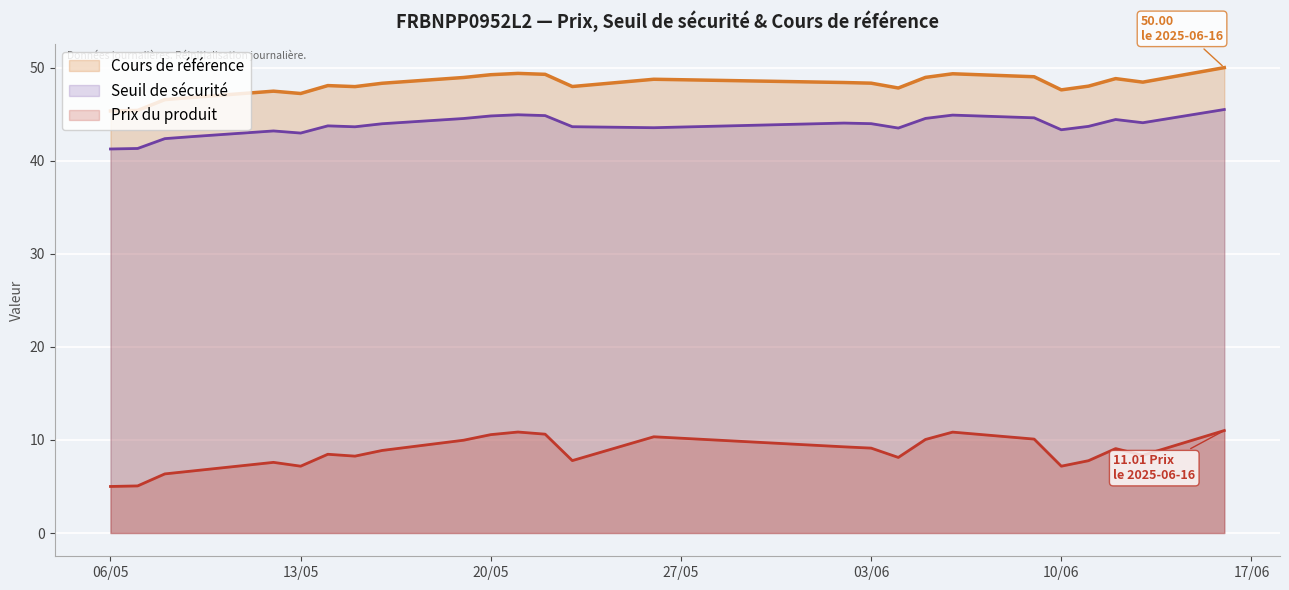

True or false: Seuil de sécurité and Prix du produit intersect in this chart.

False